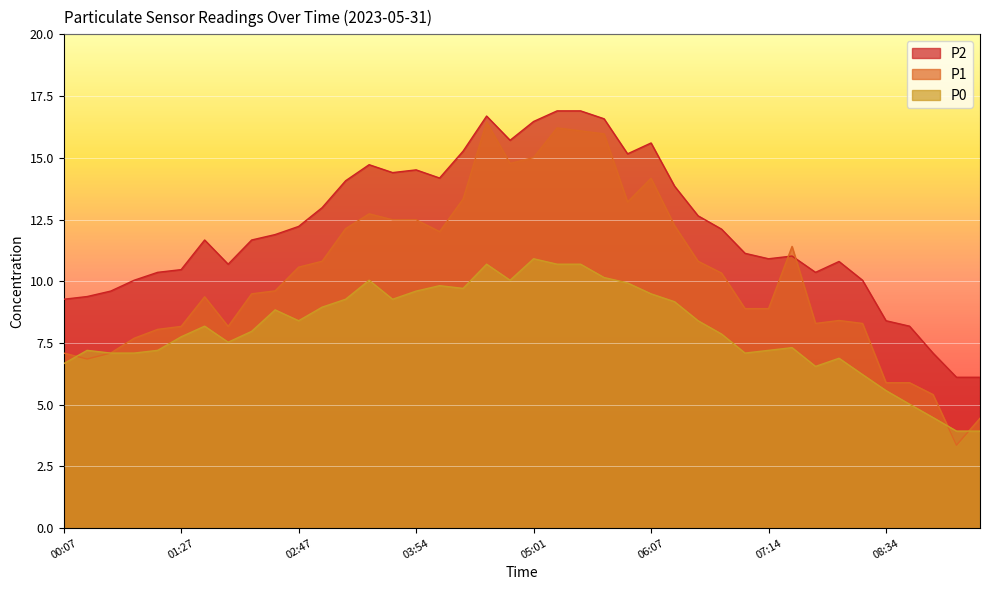

What is the label of the 33rd point from the left?

07:40